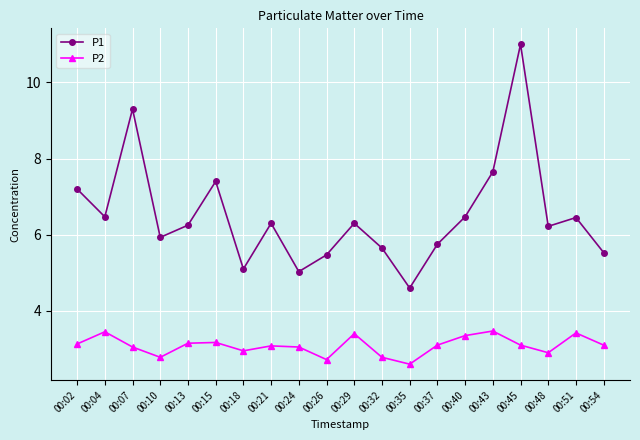

Which series has the largest total across all categories?

P1